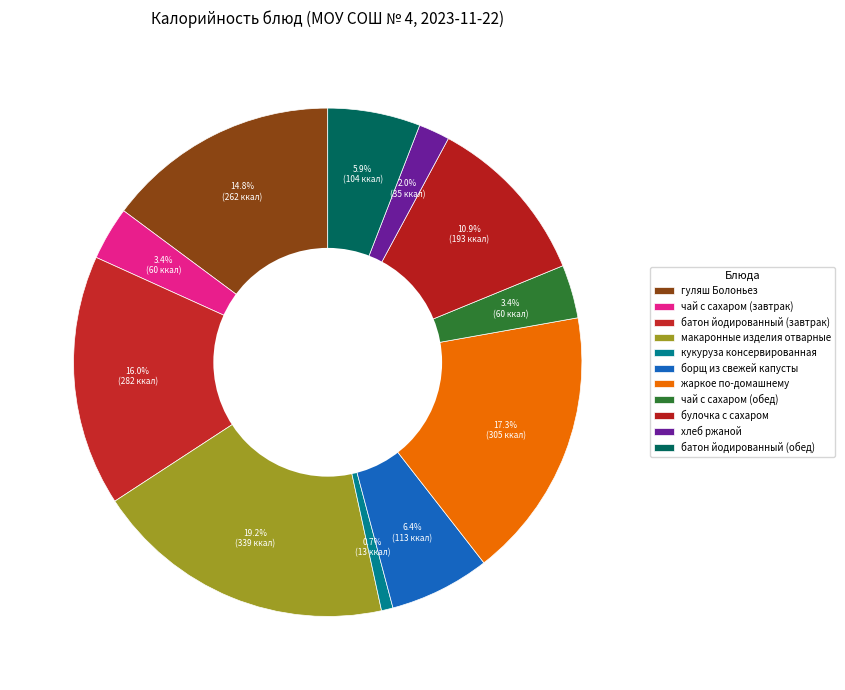

What is the change in value from батон йодированный (завтрак) to хлеб ржаной?

-247